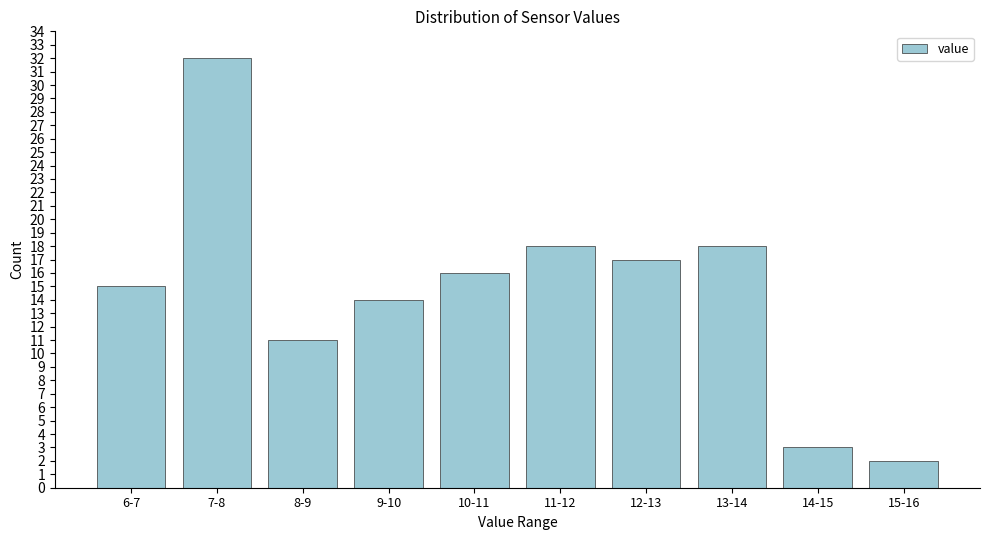

Reading right to left, transcribe all the data shown in this chart.

15-16=2	14-15=3	13-14=18	12-13=17	11-12=18	10-11=16	9-10=14	8-9=11	7-8=32	6-7=15